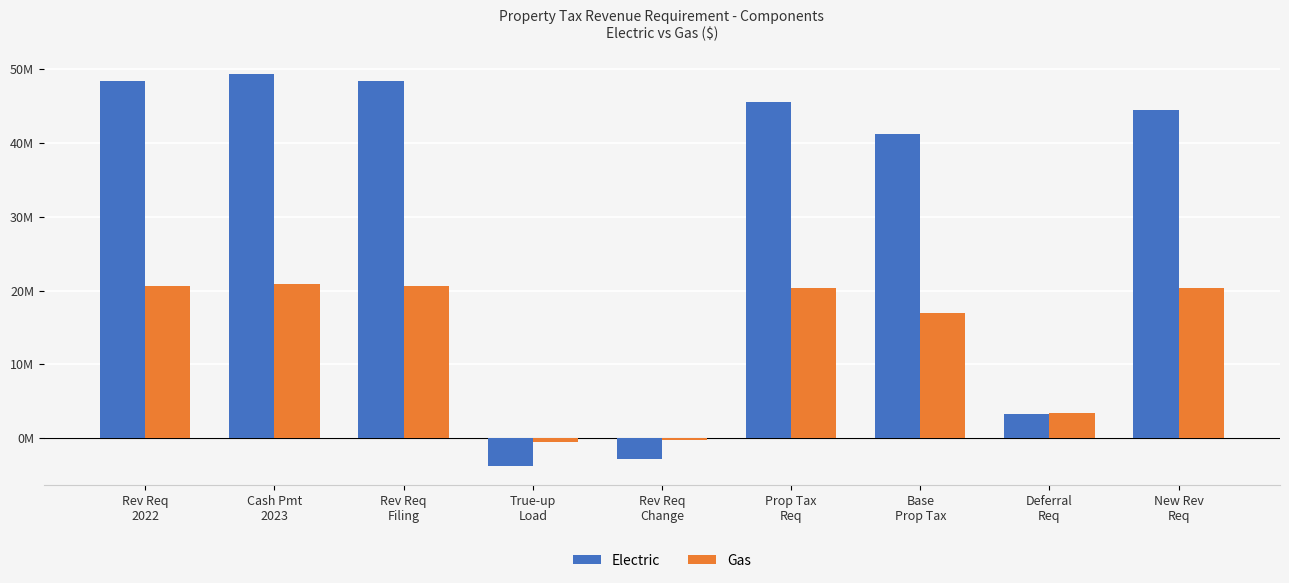

Are the bars grouped side by side (vs. stacked)?

Yes